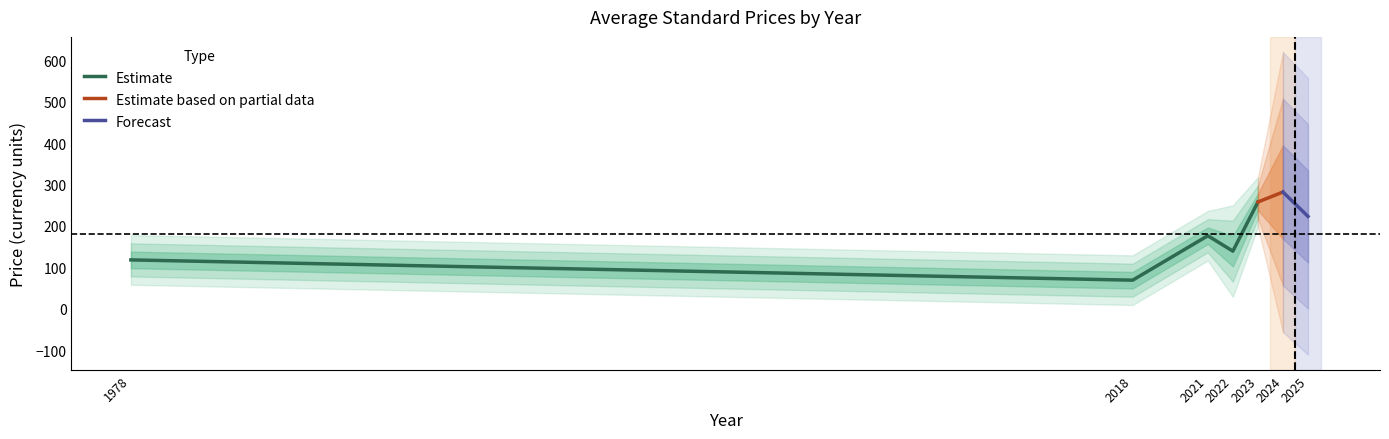

At which label does Estimate reach its minimum?

2018